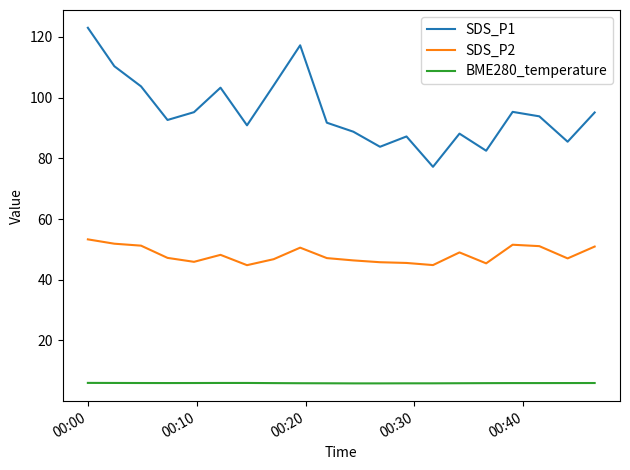

Which series has the widest spread of values?

SDS_P1